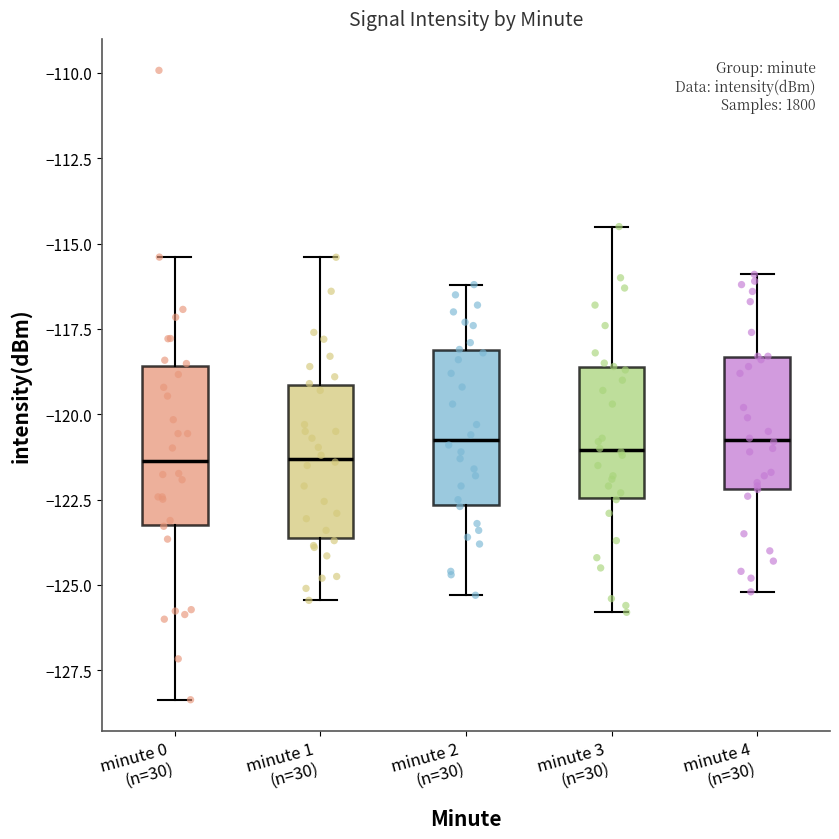

Where does the median line of the box for minute 0 (n=30) sit on the y-axis? The values are not printed on the chart, so give them approximately, as read against the axis.

-121.5